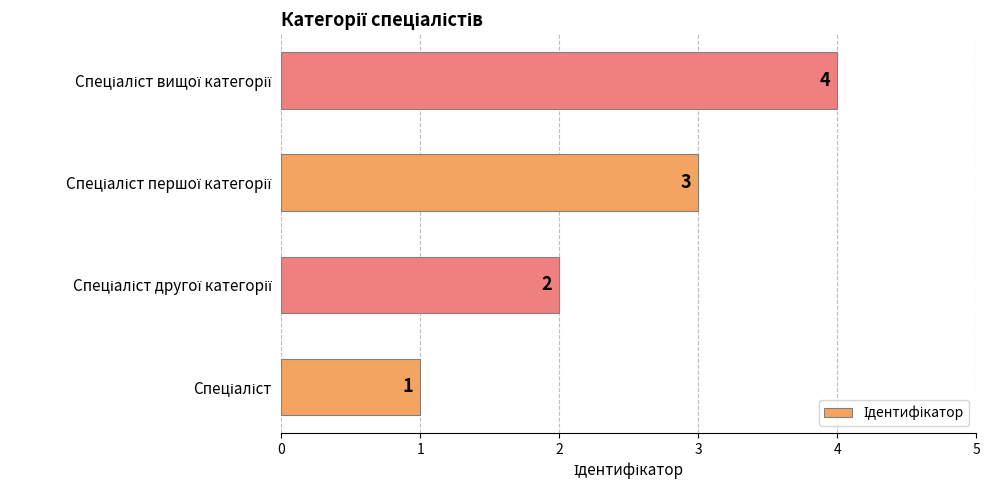

What is the difference between the maximum and minimum values?

3